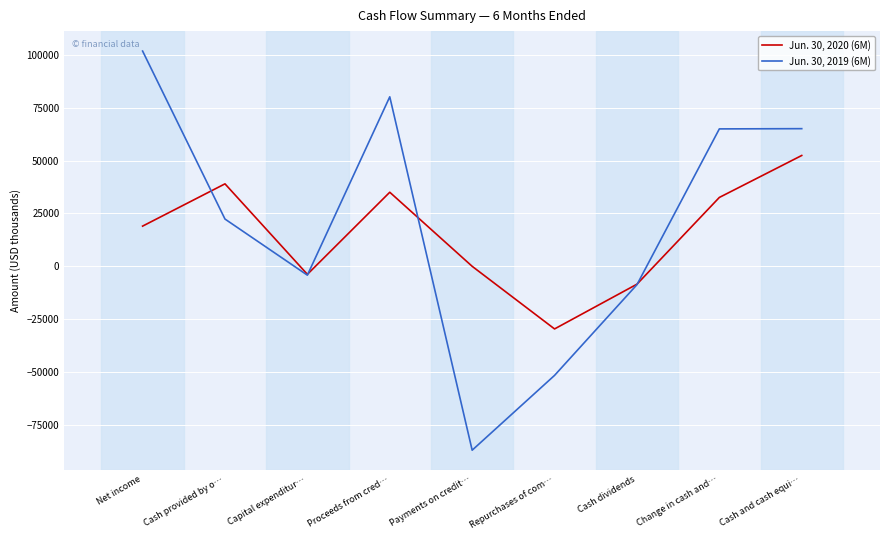

Which category has the highest value across all series?

Net income